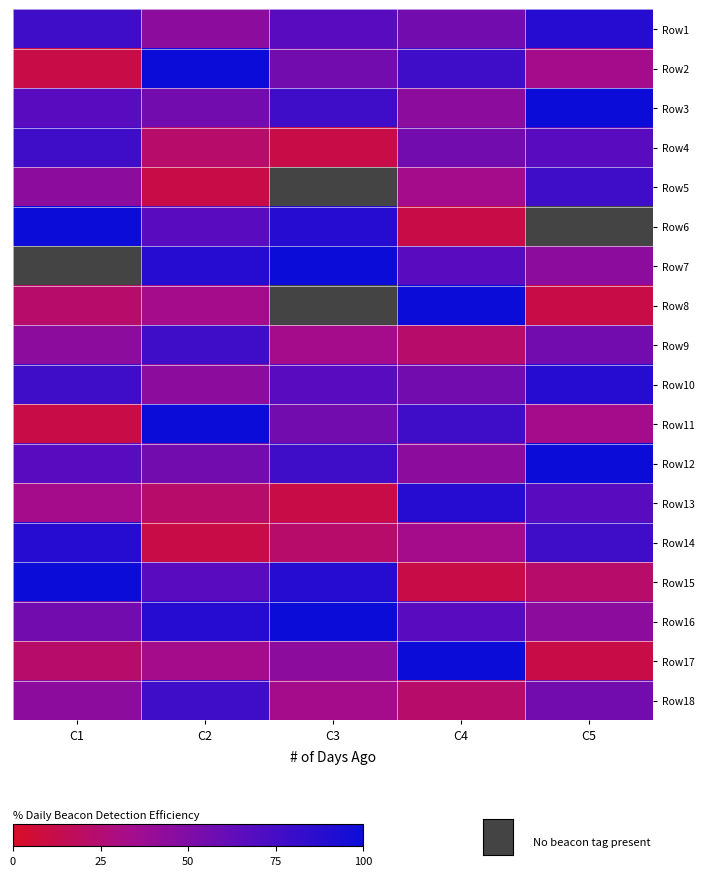

At which category is the sum across all series the highest?

C2